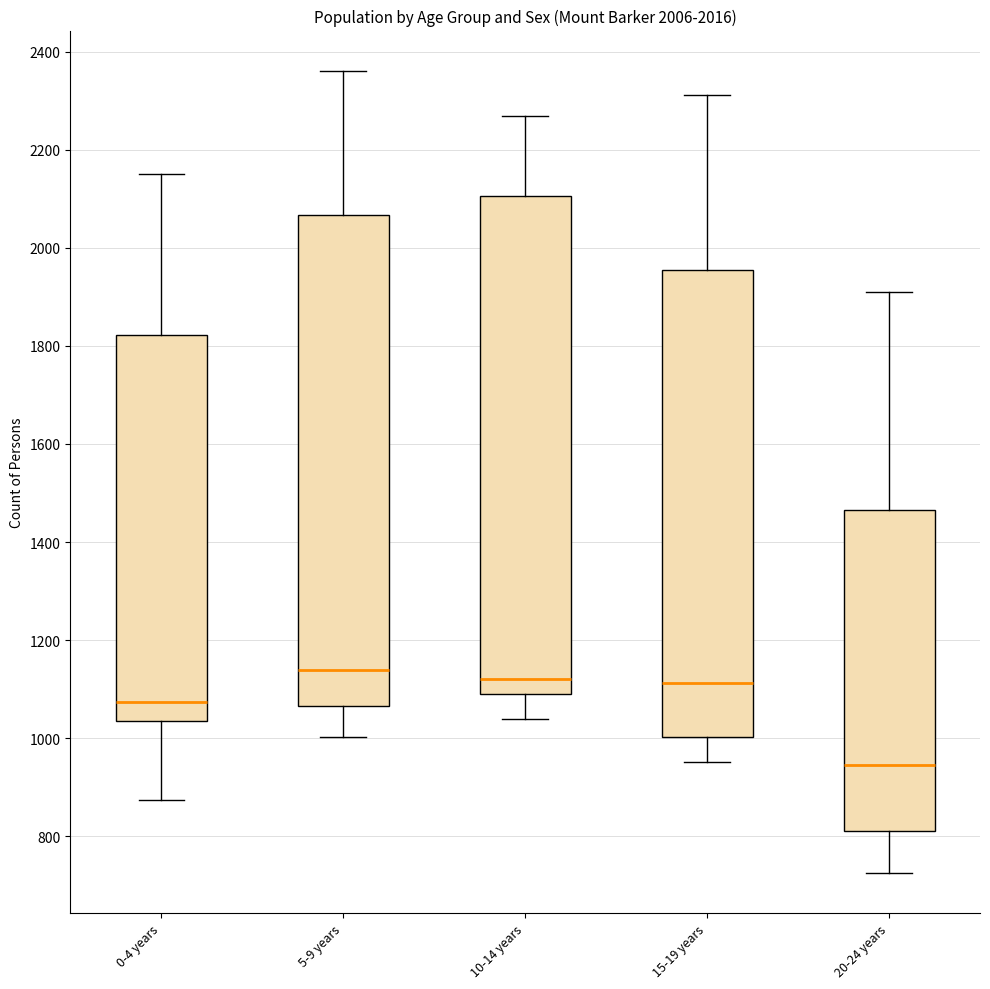

Reading left to right, read every box against the y-axis: the position of its median line, the range the box covers, and the ends of its whiskers. The values are not printed on the chart, so give them approximately, as read against the axis.

0-4 years: median 1080, box 1040 to 1820, whiskers 880 to 2160
5-9 years: median 1140, box 1060 to 2060, whiskers 1000 to 2360
10-14 years: median 1120, box 1100 to 2100, whiskers 1040 to 2260
15-19 years: median 1120, box 1000 to 1960, whiskers 960 to 2320
20-24 years: median 940, box 820 to 1460, whiskers 720 to 1920